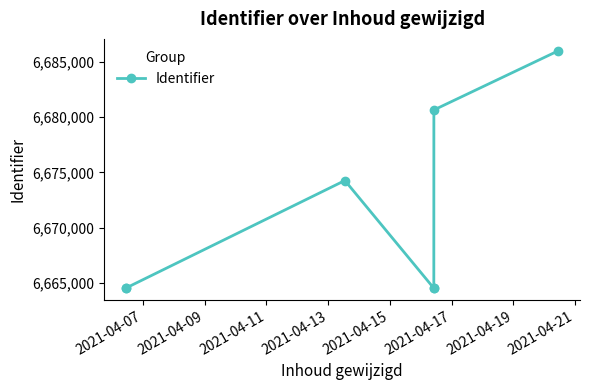

What is the value of the 2nd point from the left?

6664539